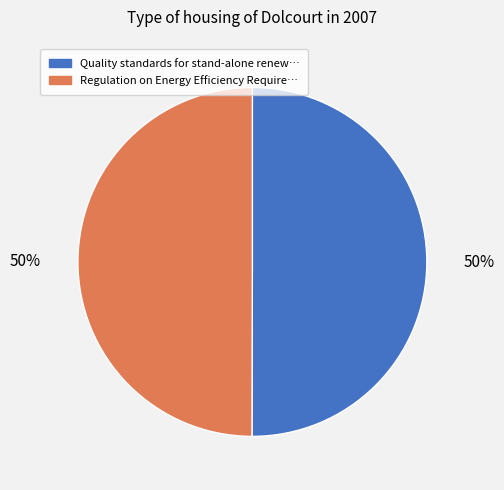

What is the ratio of the value at Regulation on Energy Efficiency Require… to the value at Quality standards for stand-alone renew…?

1.0